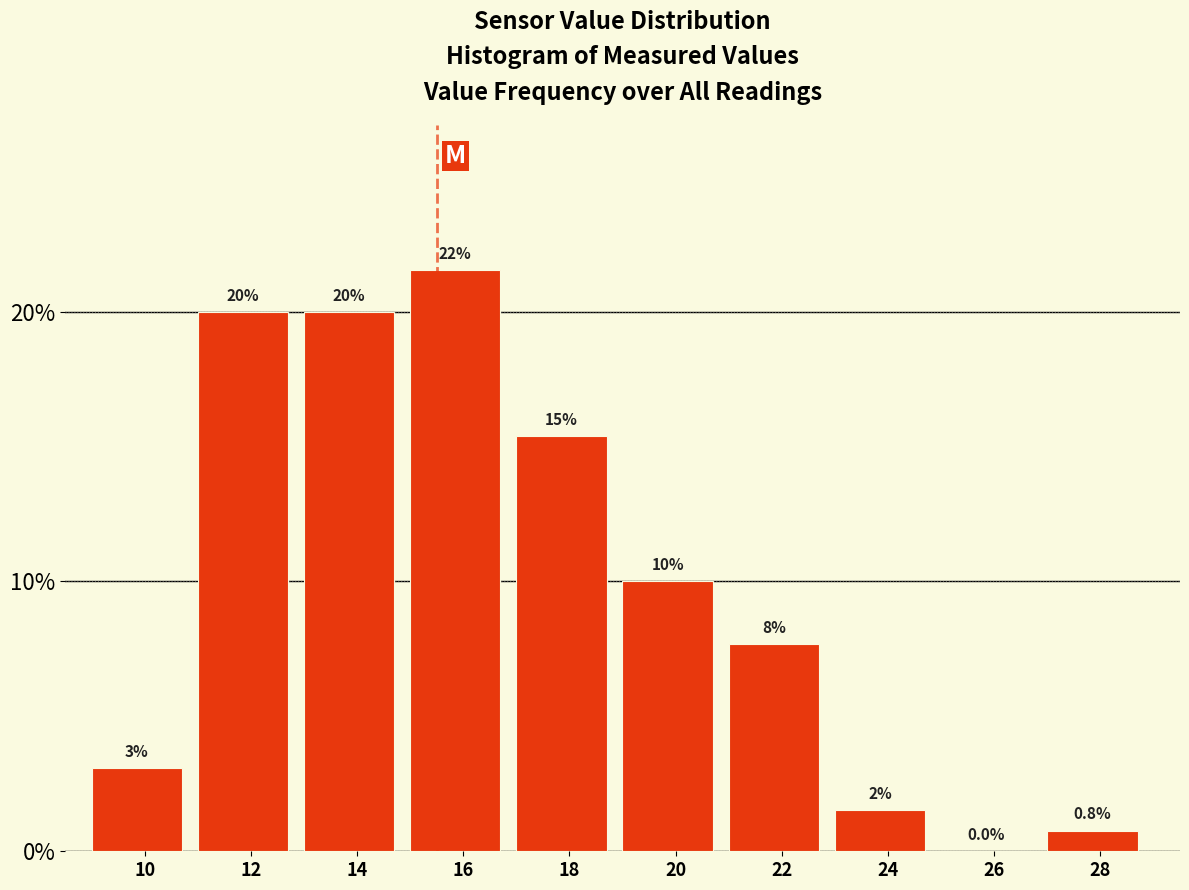

At which label is the value closest to 10?

20